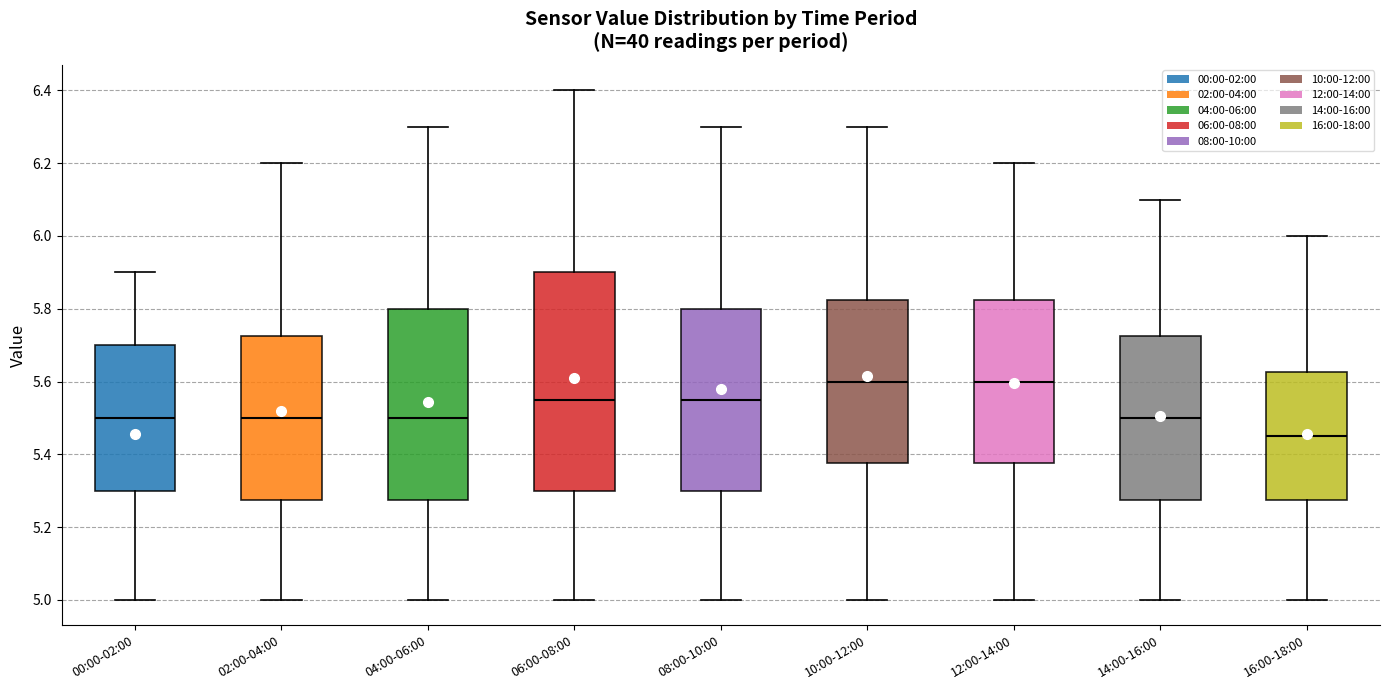

Comparing the boxes themselves (not the whiskers), which one is the tallest?

06:00-08:00